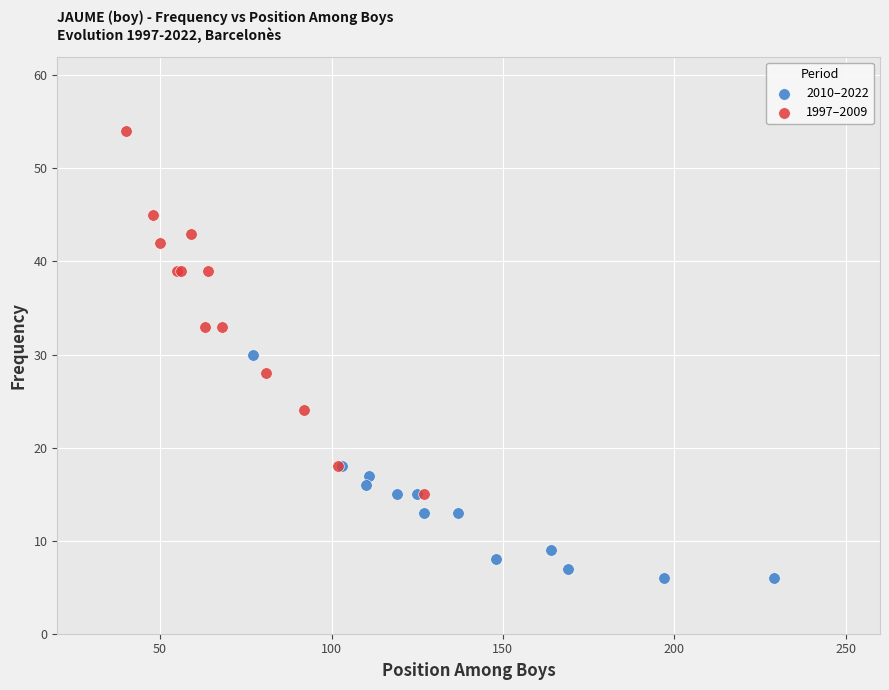

Which series reaches the maximum Y coordinate?

1997–2009